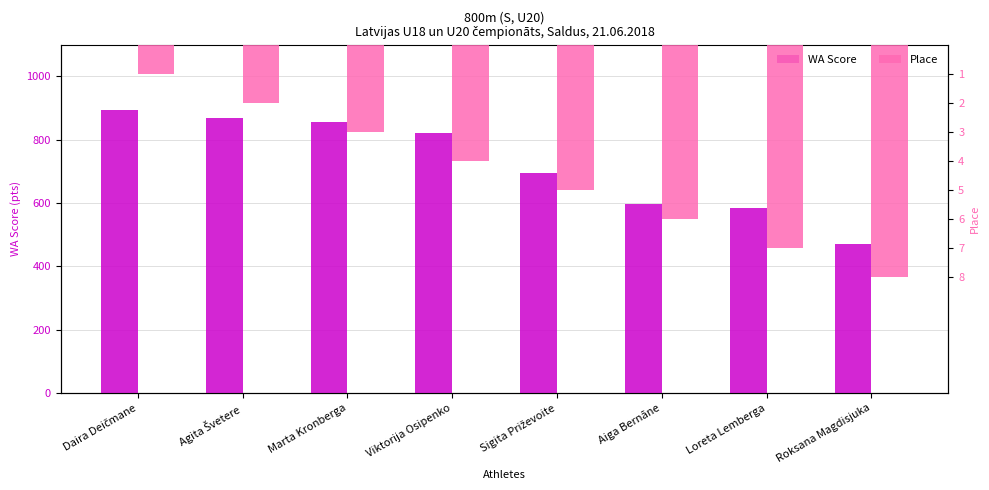

What is the difference between the Place values at Sigita Priževoite and Loreta Lemberga?

2